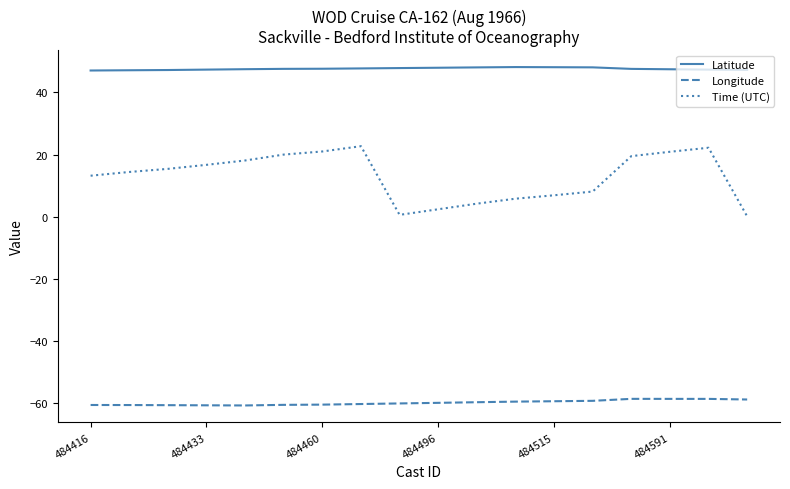

Which series has the widest spread of values?

Time (UTC)